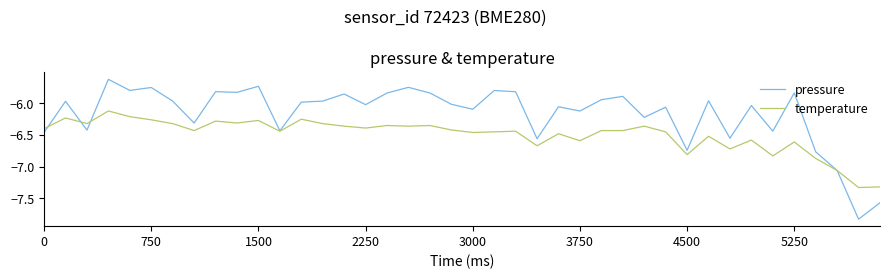

What is the greatest value displayed?

-5.6